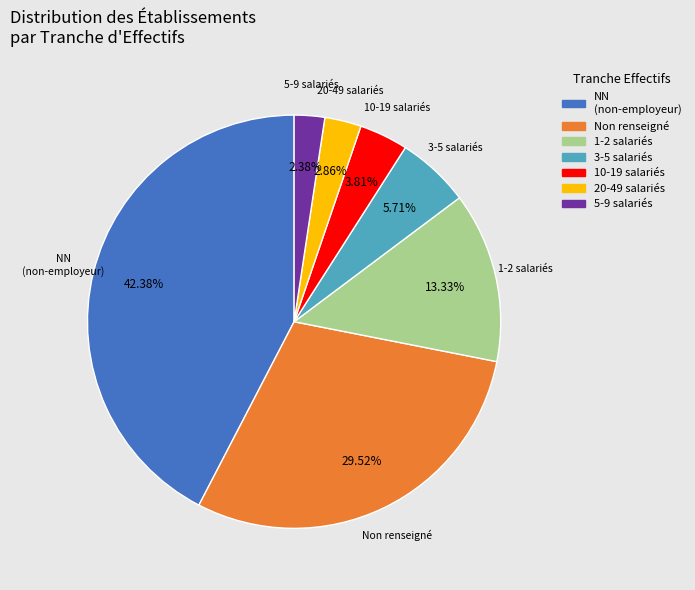

Is the sum of 10-19 salariés and 1-2 salariés greater than half?

No